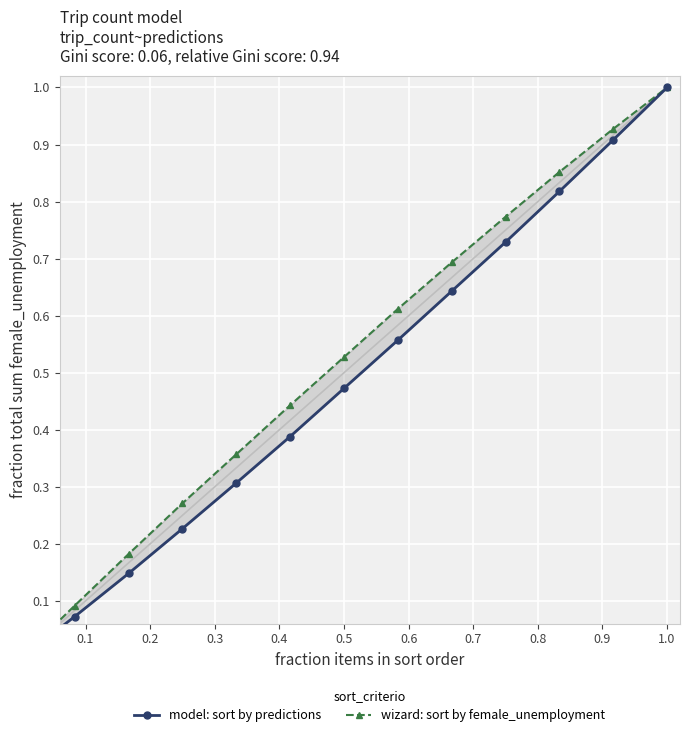

True or false: model: sort by predictions and wizard: sort by female_unemployment intersect in this chart.

False